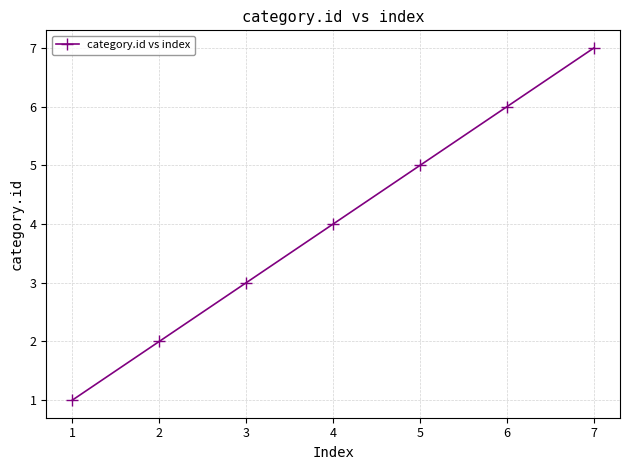

What is the average value?

4